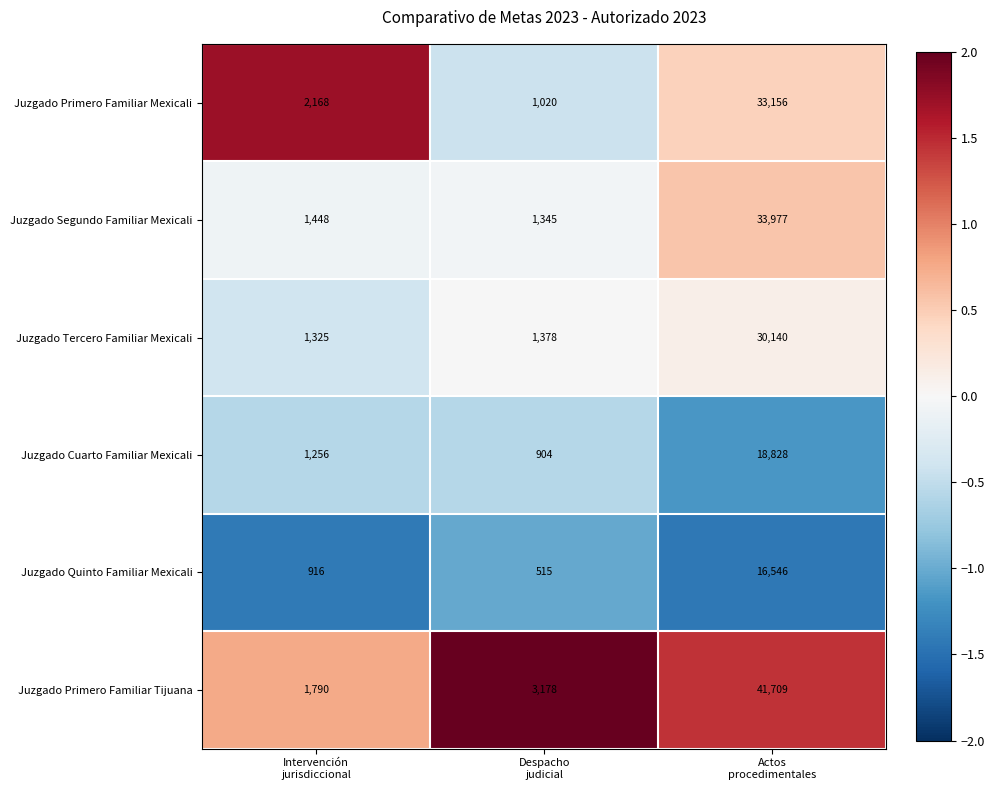

What is the difference between the second highest and minimum values in the Juzgado Segundo Familiar Mexicali series?

103